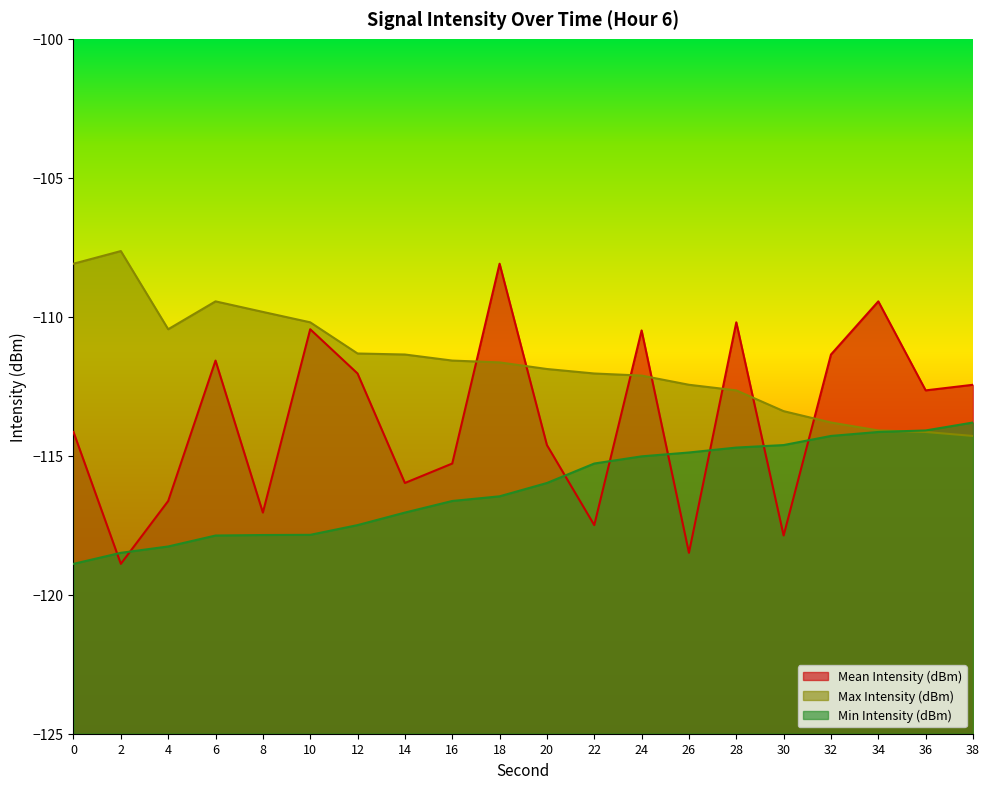

Is the value of Max Intensity (dBm) at 24 greater than the value of Mean Intensity (dBm) at 30?

Yes